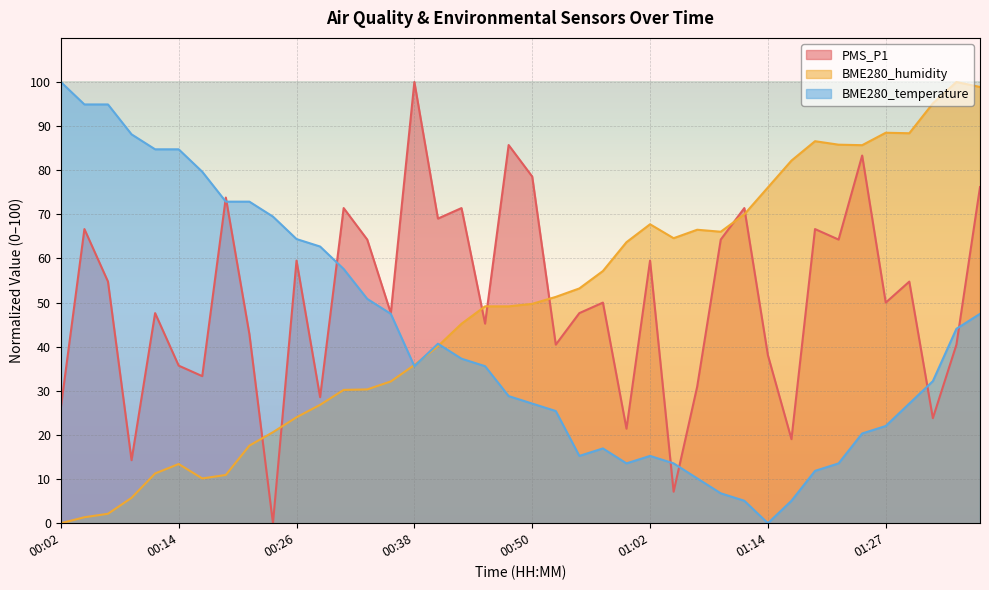

Reading left to right, extract all data points from this chart.

PMS_P1: 26.2	66.7	54.8	14.3	47.6	35.7	33.3	73.8	42.9	0.0	59.5	28.6	71.4	64.3	47.6	100.0	69.0	71.4	45.2	85.7	78.6	40.5	47.6	50.0	21.4	59.5	7.1	31.0	64.3	71.4	38.1	19.0	66.7	64.3	83.3	50.0	54.8	23.8	40.5	76.2
BME280_humidity: 0.0	1.4	2.1	5.7	11.3	13.4	10.1	10.9	17.6	20.6	24.0	26.8	30.2	30.3	32.1	35.9	40.1	45.2	49.2	49.2	49.7	51.3	53.2	57.2	63.7	67.8	64.6	66.5	66.1	70.0	76.1	82.2	86.6	85.8	85.7	88.5	88.4	95.2	100.0	98.9
BME280_temperature: 100.0	94.9	94.9	88.1	84.7	84.7	79.7	72.9	72.9	69.5	64.4	62.7	57.6	50.8	47.5	35.6	40.7	37.3	35.6	28.8	27.1	25.4	15.3	16.9	13.6	15.3	13.6	10.2	6.8	5.1	0.0	5.1	11.9	13.6	20.3	22.0	27.1	32.2	44.1	47.5